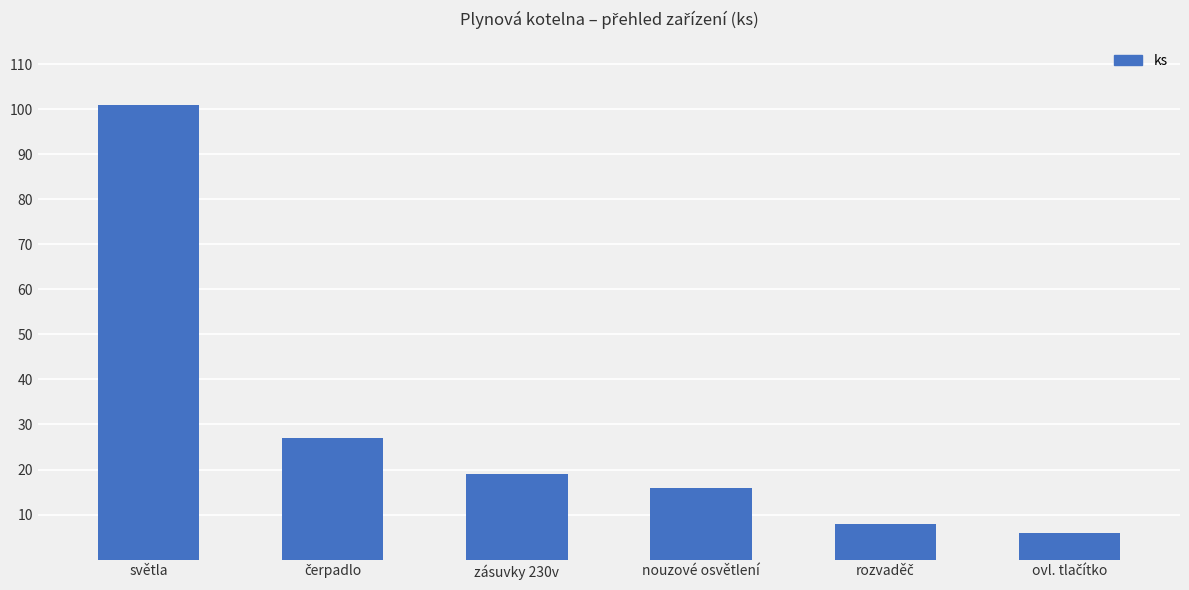

What is the maximum value shown in the chart?

101